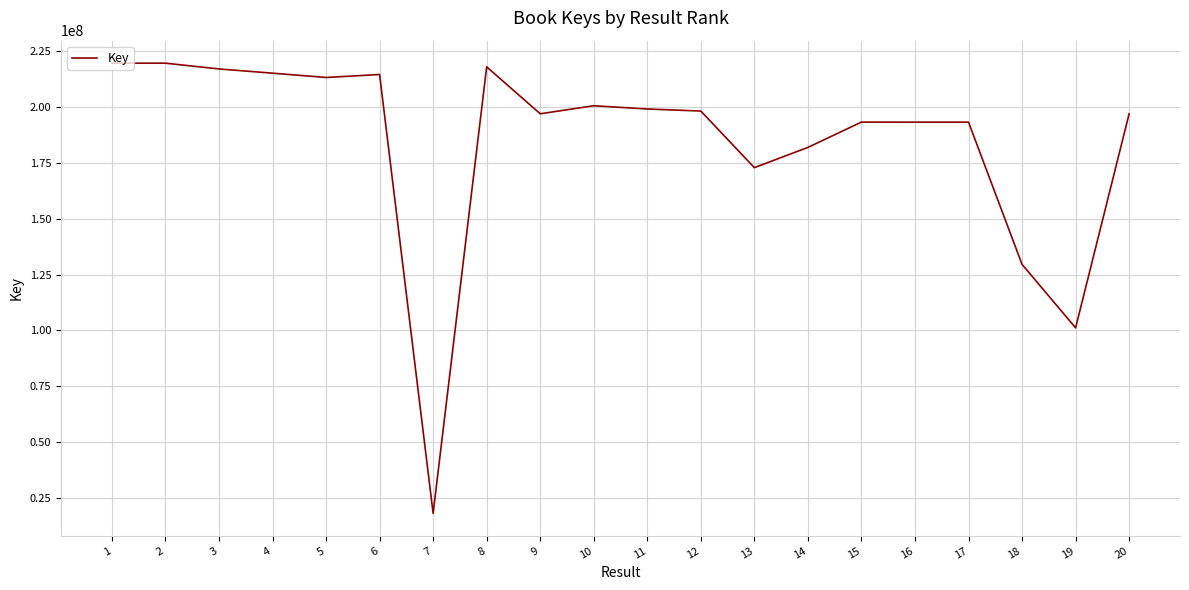

What is the minimum value shown in the chart?

17954603